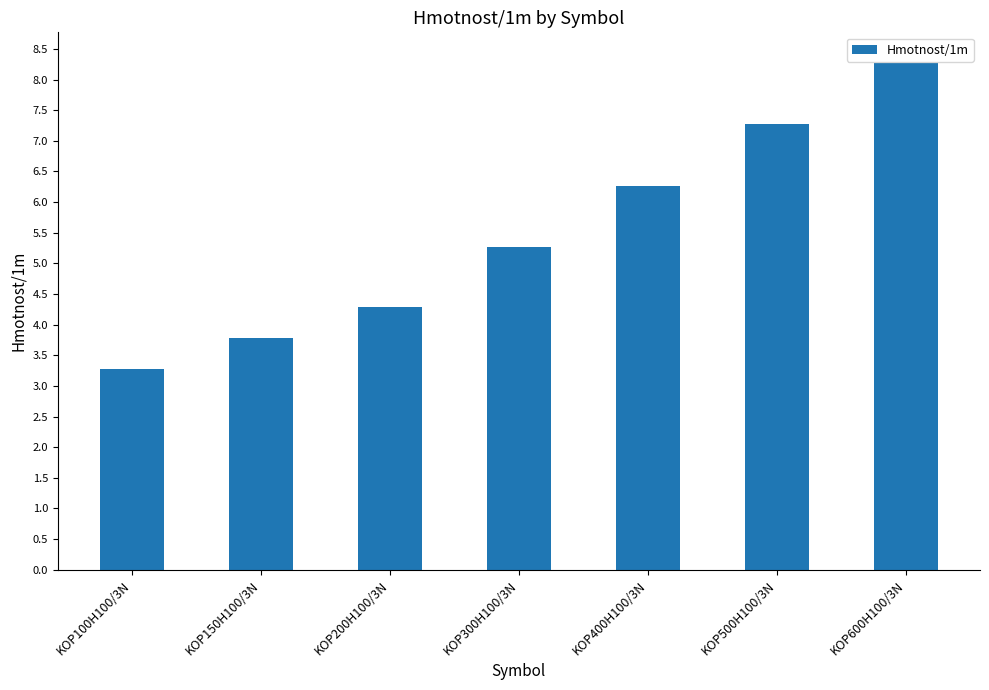

What is the value of the 3rd bar from the left?

4.3